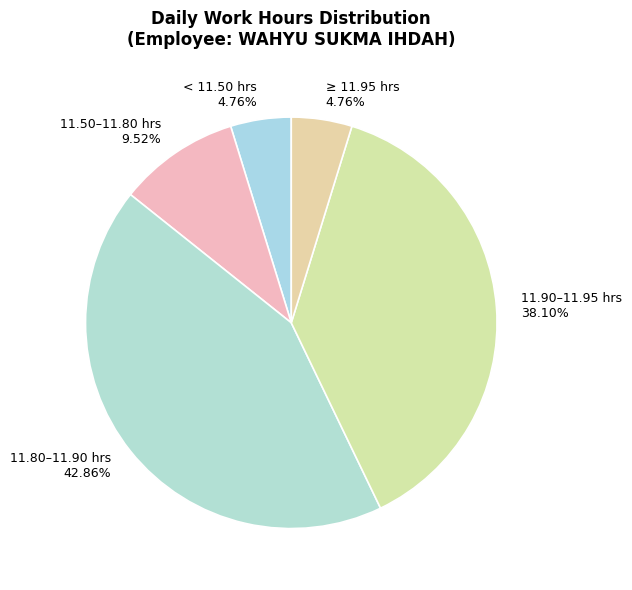

Does any single category account for the majority?

No